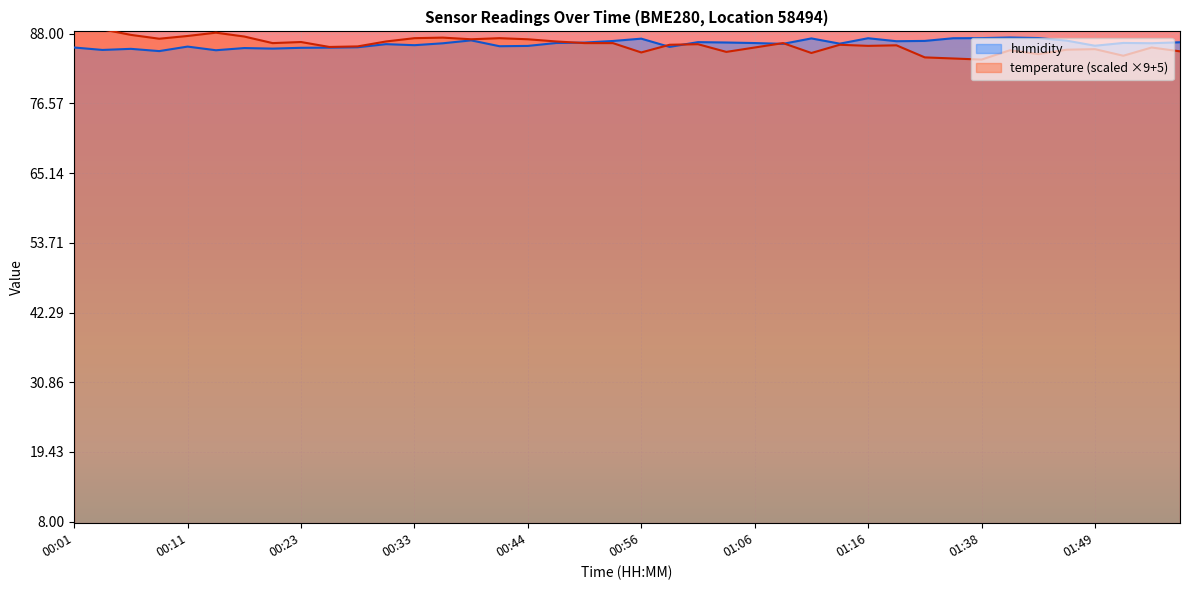

What is the difference between the temperature values at 00:54 and 00:28?

0.5